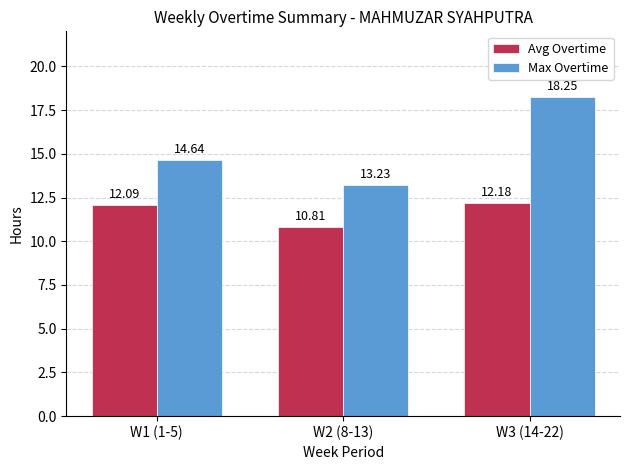

List the series in order of their peak value, lowest first.

Avg Overtime, Max Overtime